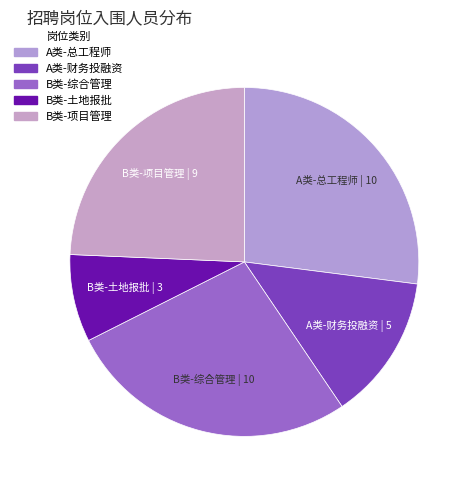

Is B类-土地报批 the majority of the pie?

No